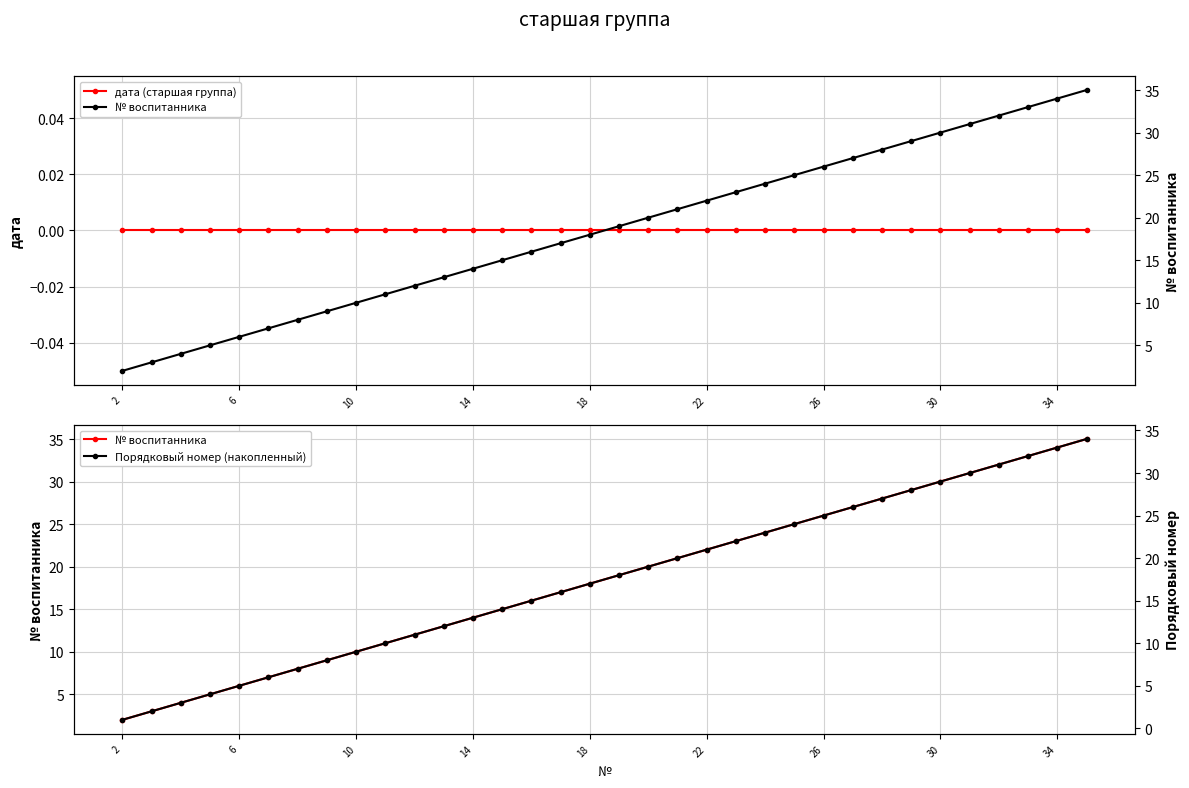

Which series has the largest total across all categories?

№ воспитанника